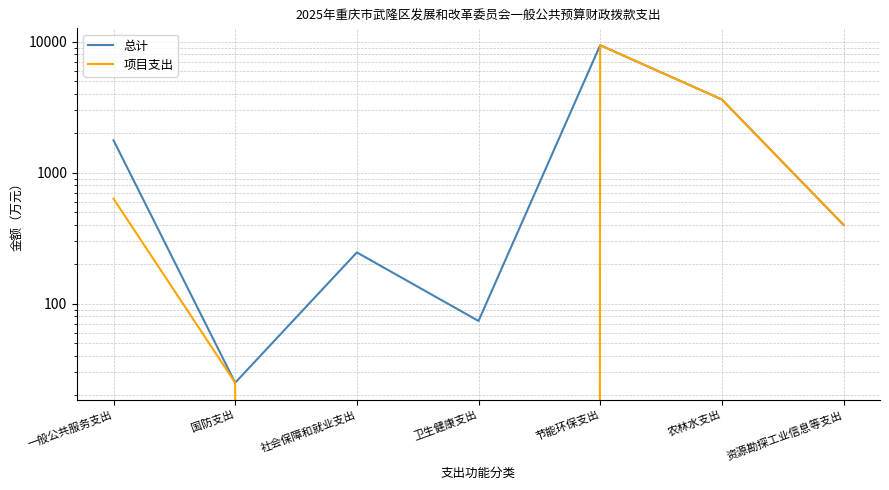

At how many categories does at least one series exceed 5070?

1